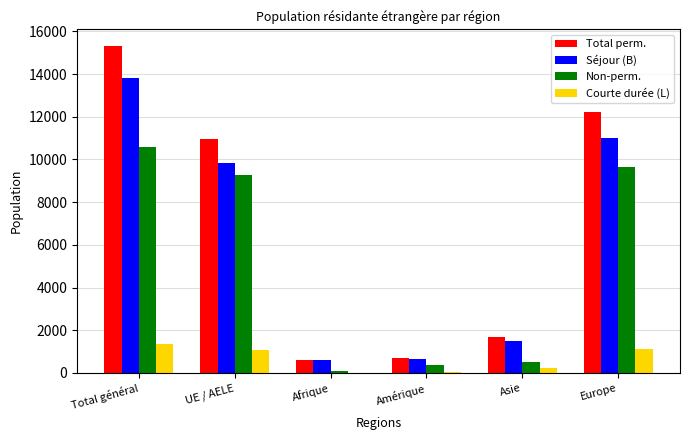

Is the value of Total perm. at UE / AELE greater than the value of Non-perm. at Amérique?

Yes